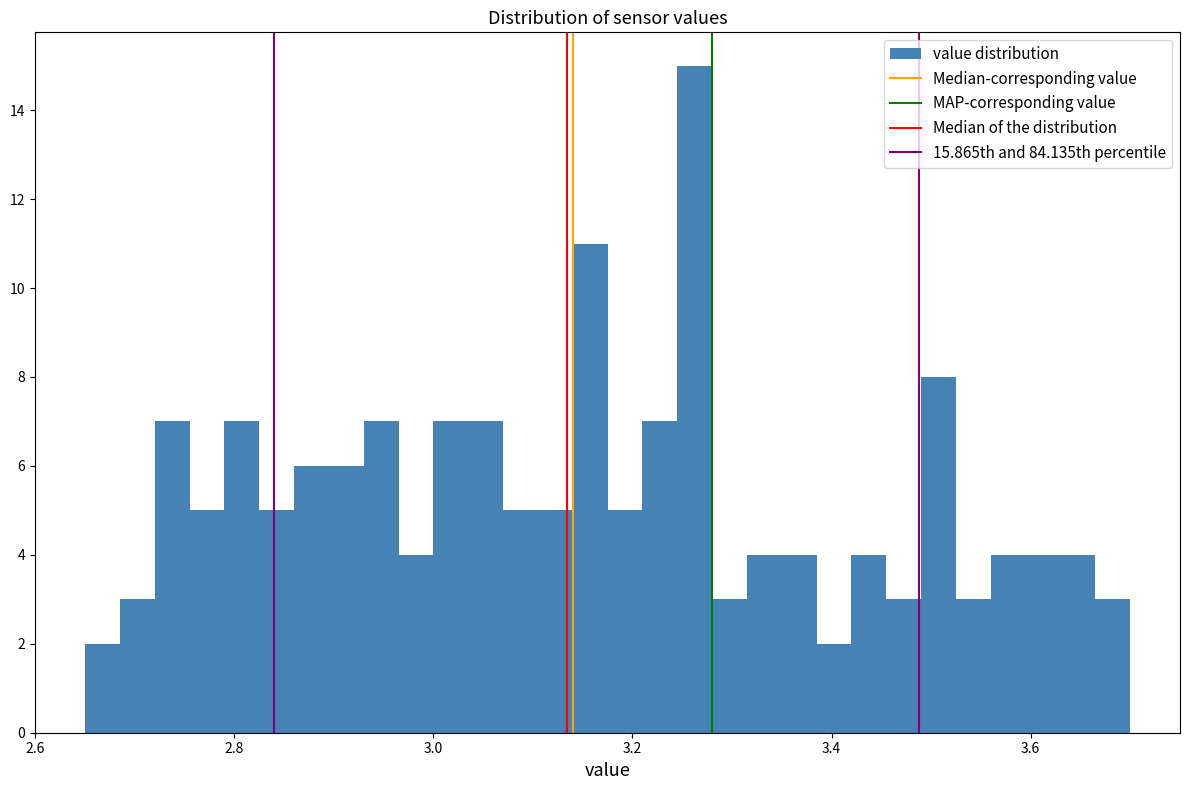

Around what value on the x-axis is the tallest bar? Give the approximate position of its centre, as read against the axis.

3.26